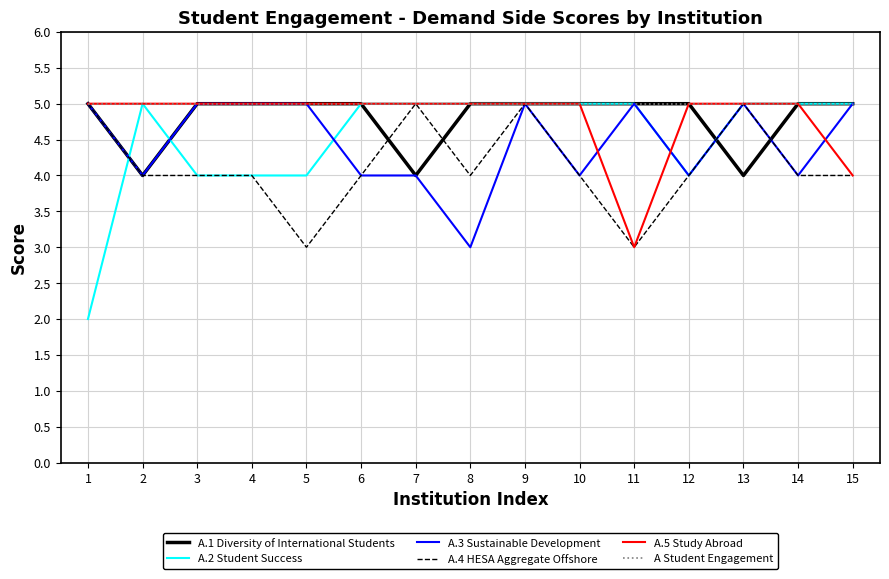

At how many categories does at least one series exceed 4?

15